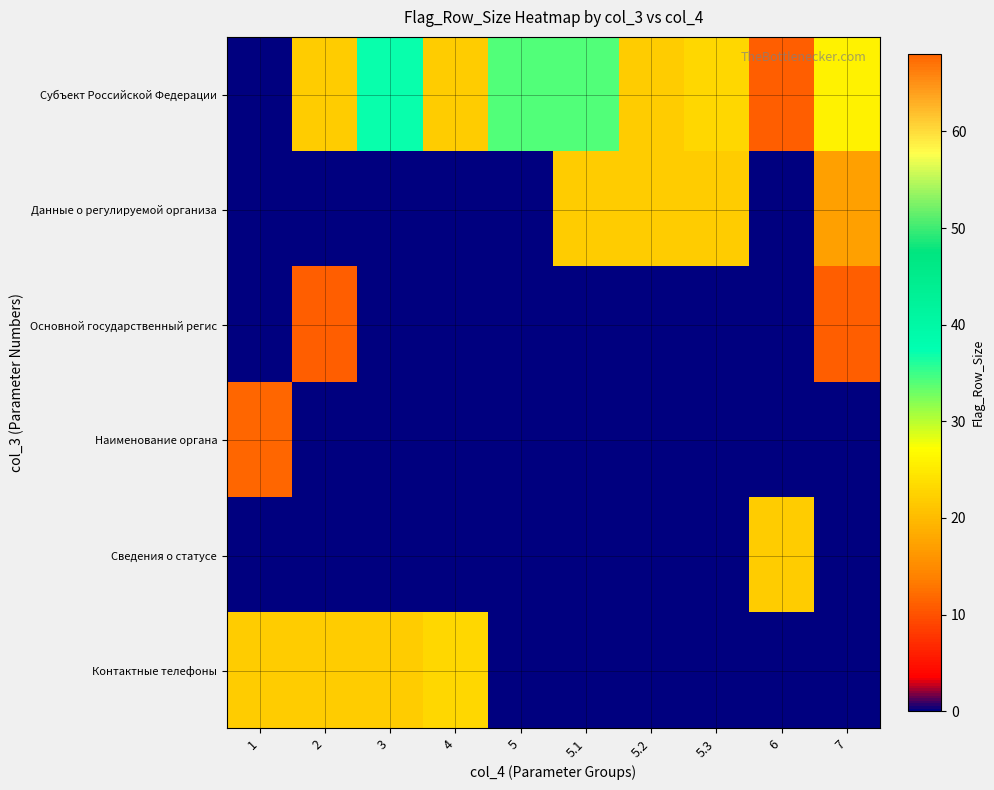

Which has a higher value, 5.3 or 6?

5.3